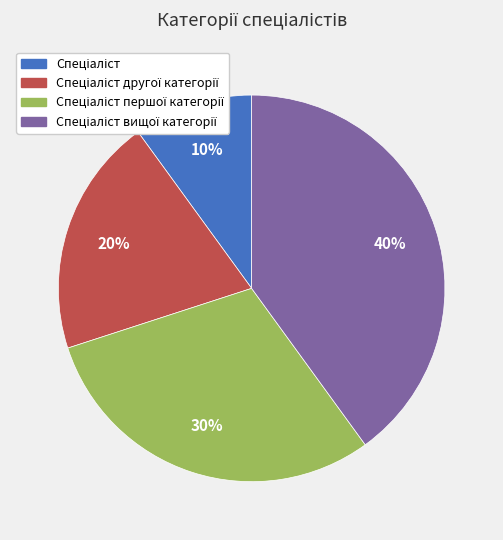

To the nearest percent, what is the average slice percentage?

25%